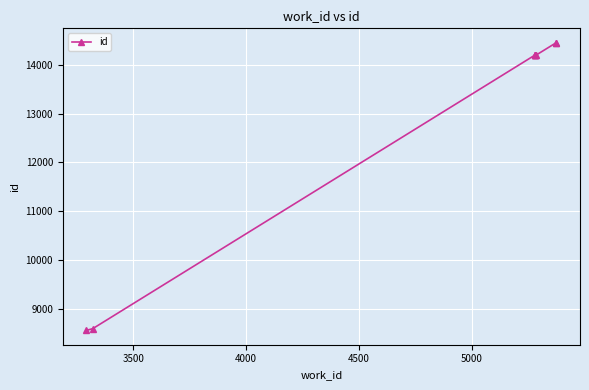

What is the greatest value displayed?

14455